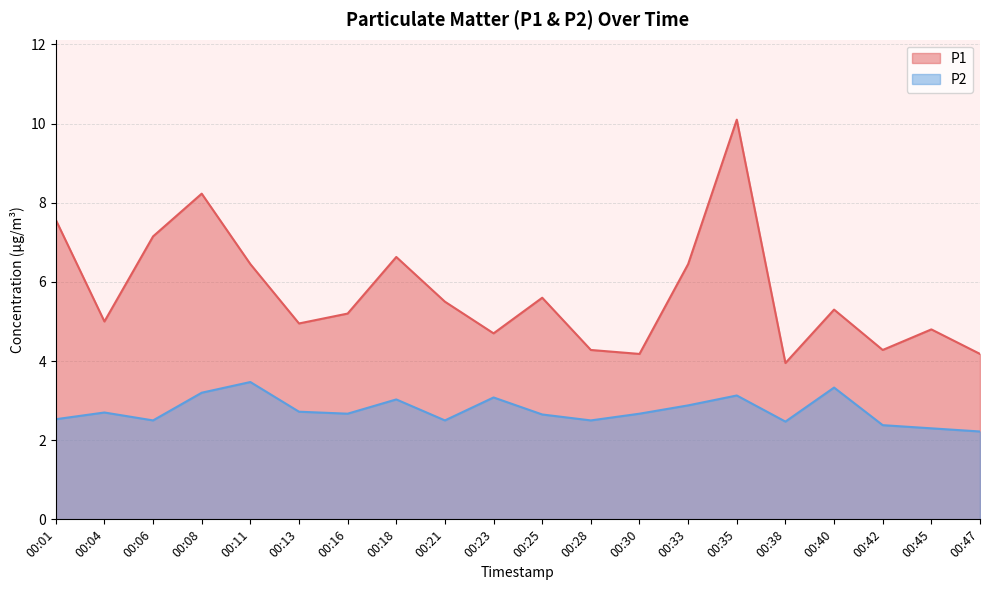

The value of P1 at 00:16 is 3.6. True or false?

False